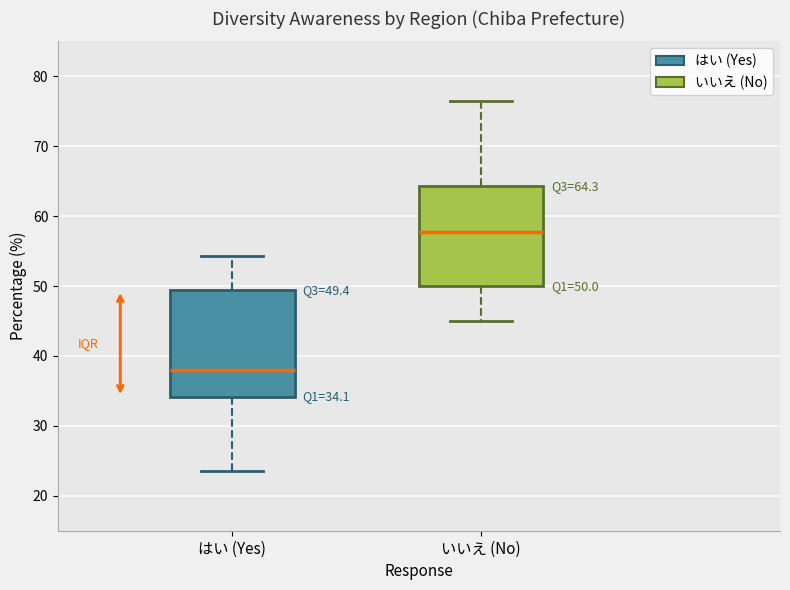

Which box has the highest median line?

いいえ (No)